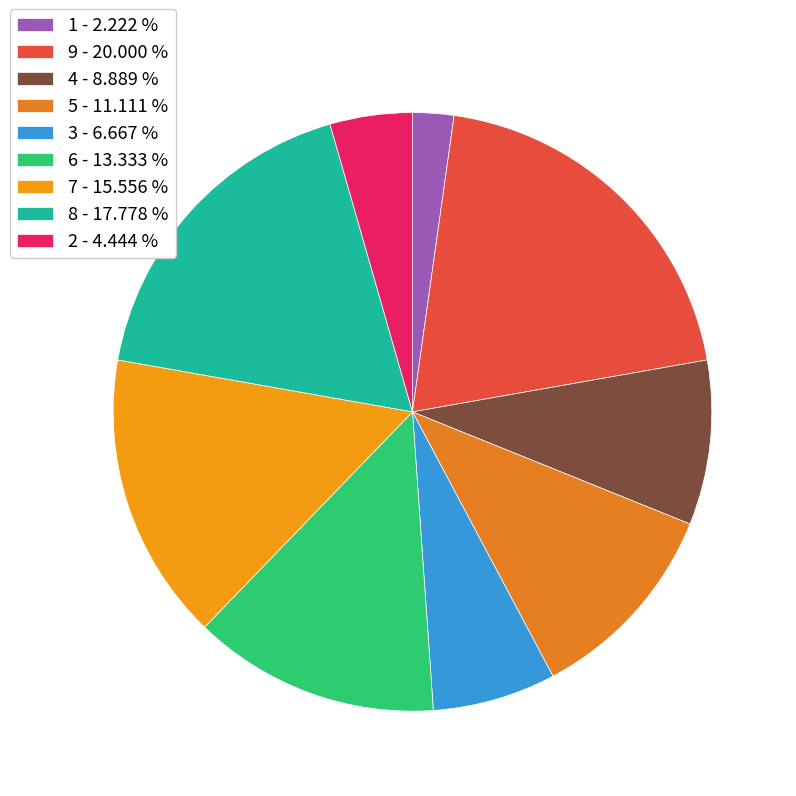

How many segments does this pie chart have?

9